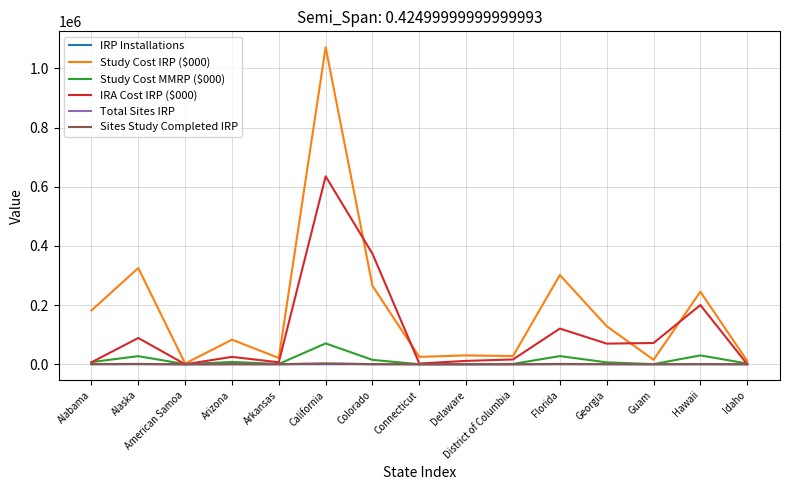

Where is the first local maximum for Study Cost MMRP ($000)?

Alaska